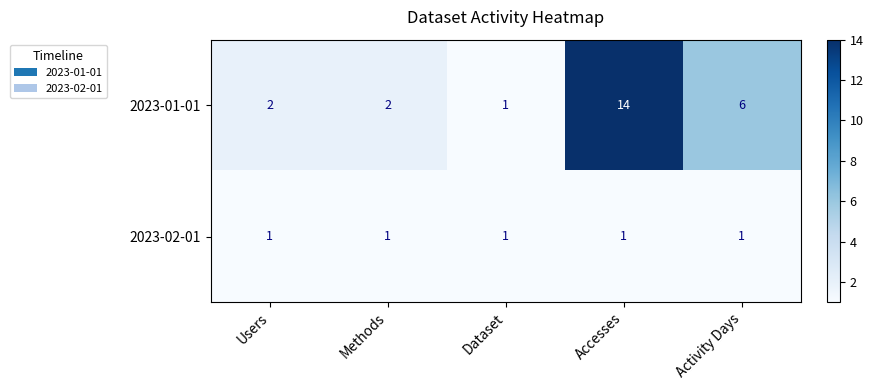

Which category has the lowest value in the 2023-01-01 series?

Dataset